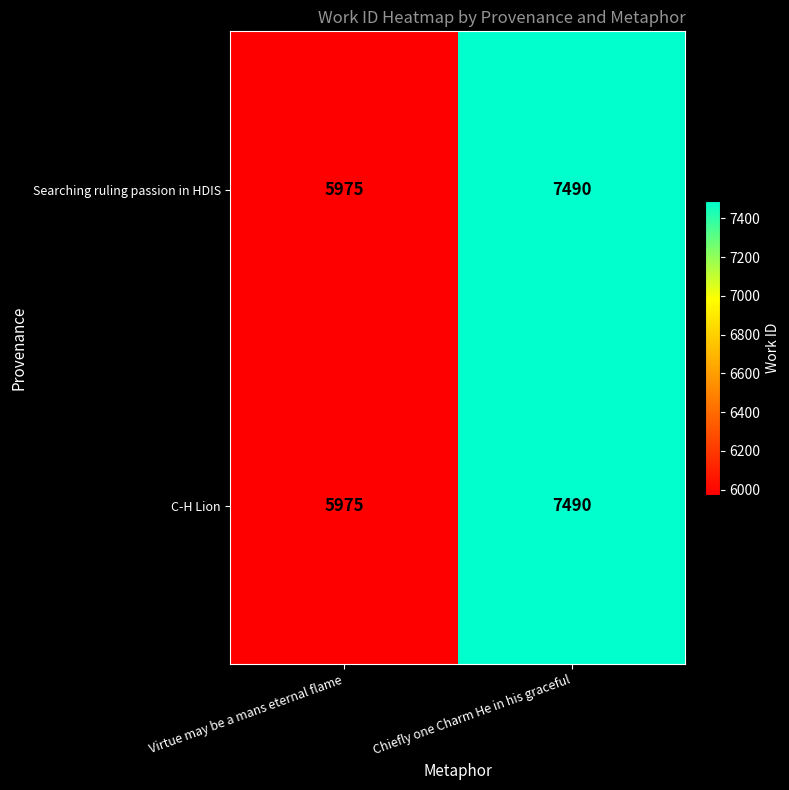

What is the maximum value shown in the chart?

7490